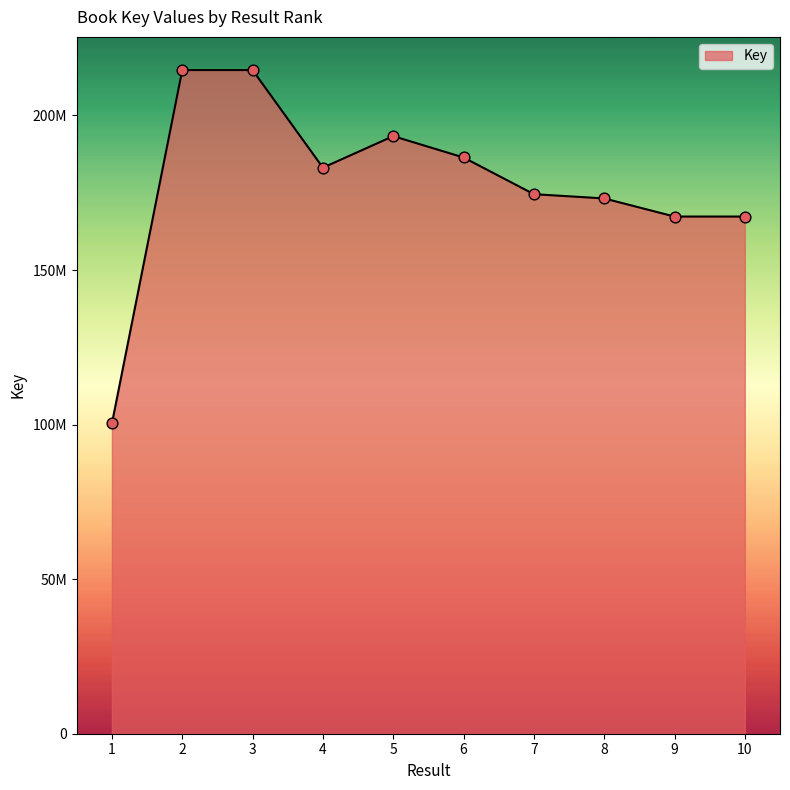

What is the change in value from 5 to 6?

-6909990